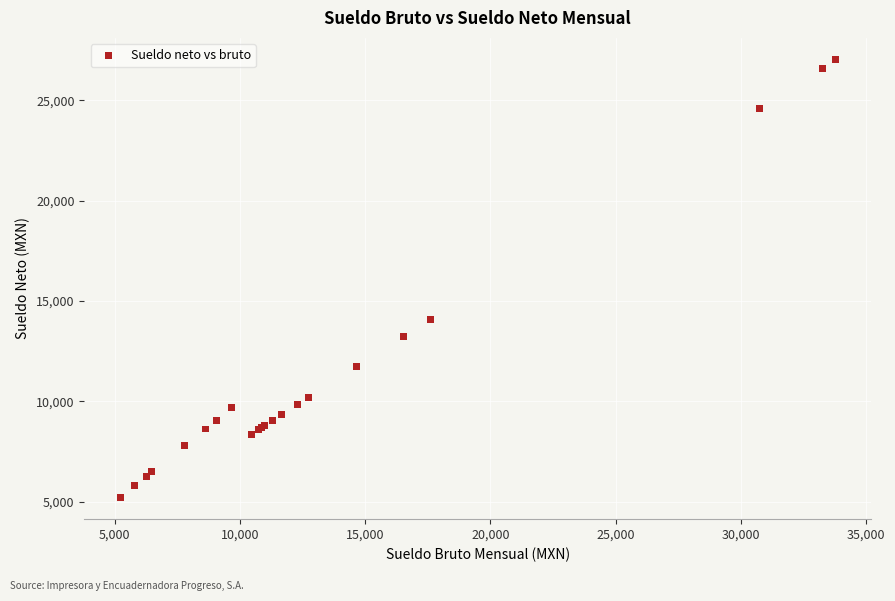

What Y value in the scatter plot is closest to 16117?

14078.4